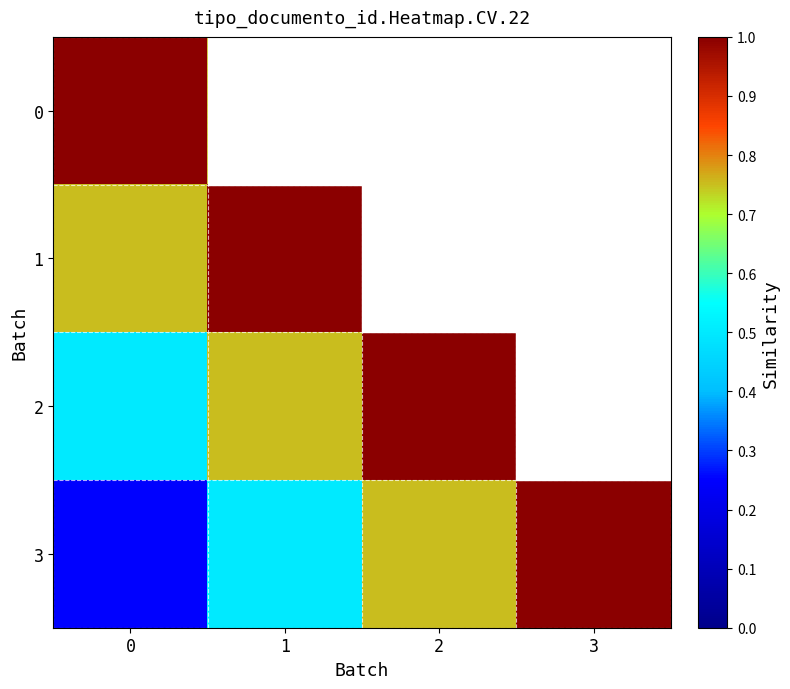

Reading right to left, what are all the values shown in this chart?

0: 3=0.2	2=0.5	1=0.8	0=1.0
1: 3=0.5	2=0.8	1=1.0	0=0.8
2: 3=0.8	2=1.0	1=0.8	0=0.5
3: 3=1.0	2=0.8	1=0.5	0=0.2